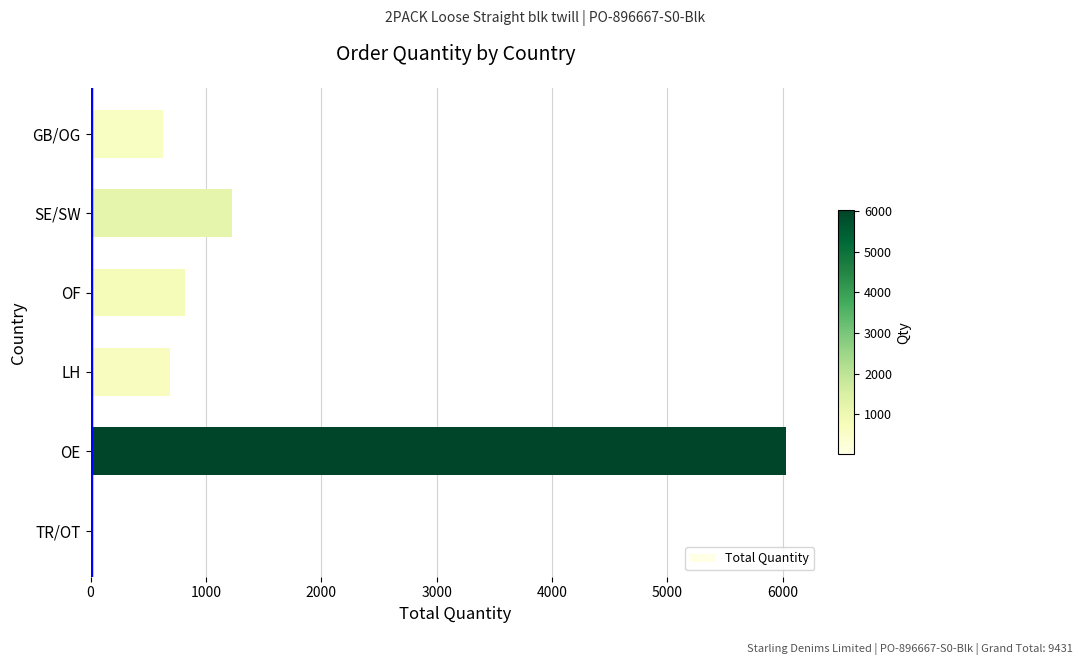

What is the sum of all values?

9398